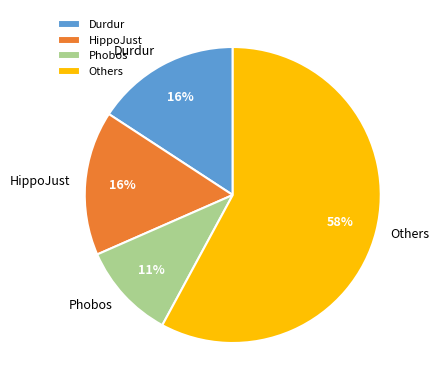

To the nearest percent, what is the difference between the largest and smallest slice percentages?

47%